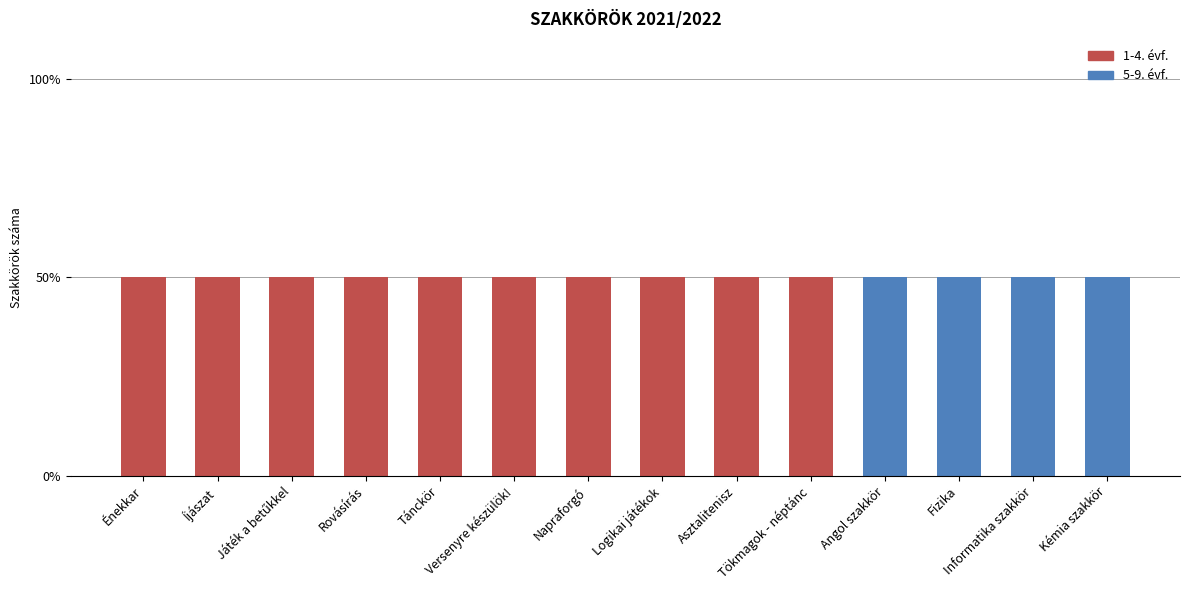

Are the bars grouped side by side (vs. stacked)?

No